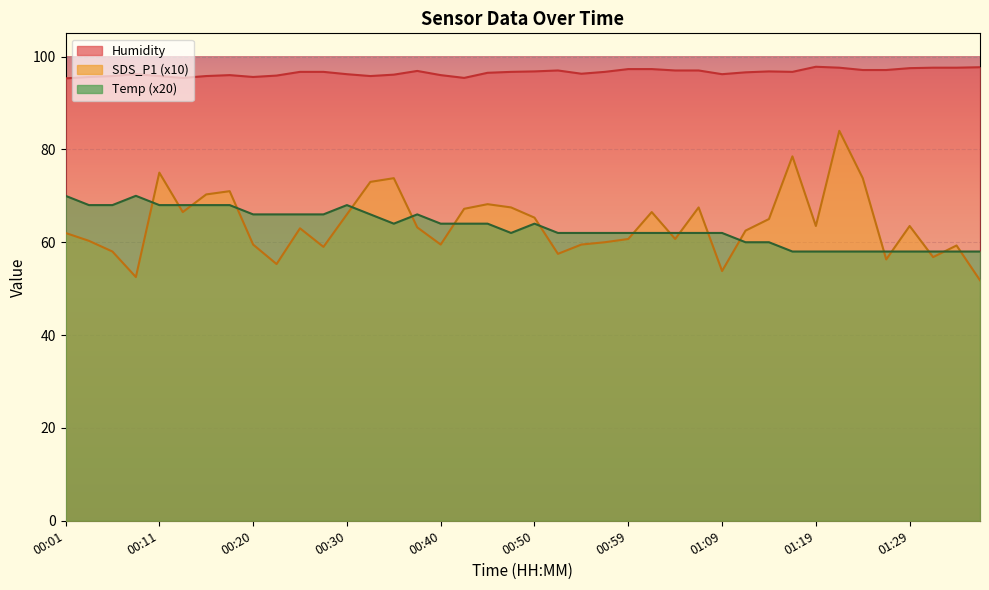

What is the average value of the Temp series?

63.3